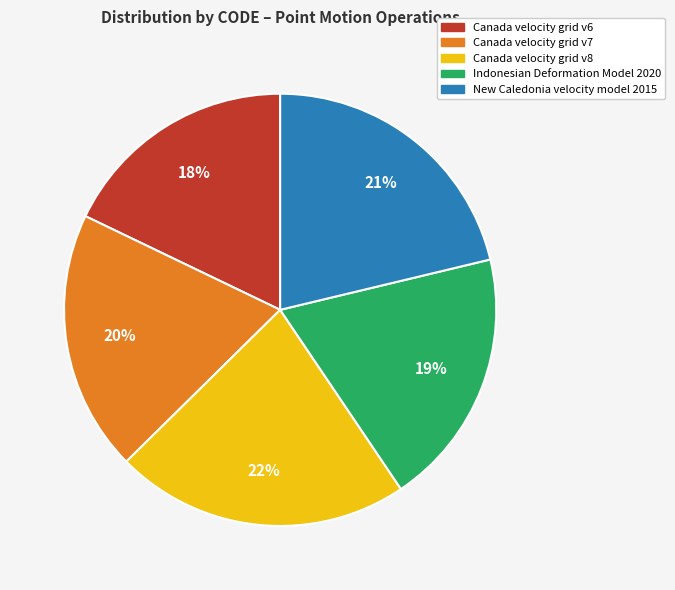

Is it true that New Caledonia velocity model 2015 is 21% of the pie?

True